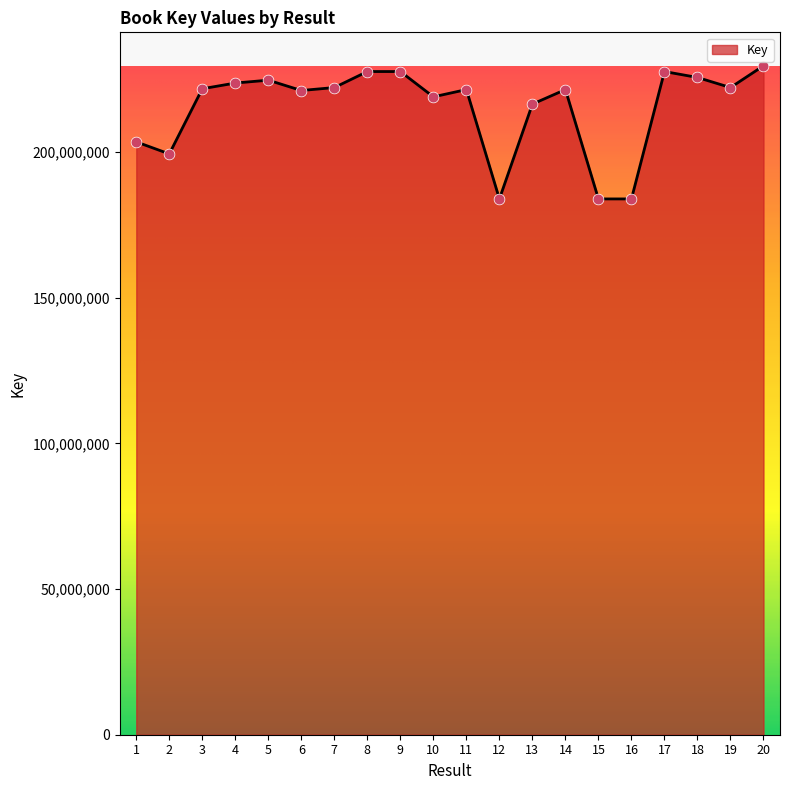

Approximately how many times larger is the value at 12 compared to 6?

0.8